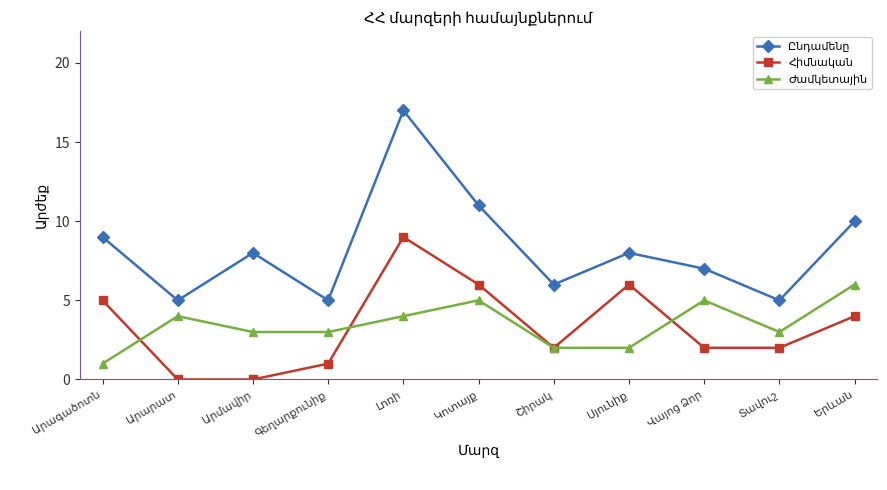

At which category is the sum across all series the highest?

Լոռի